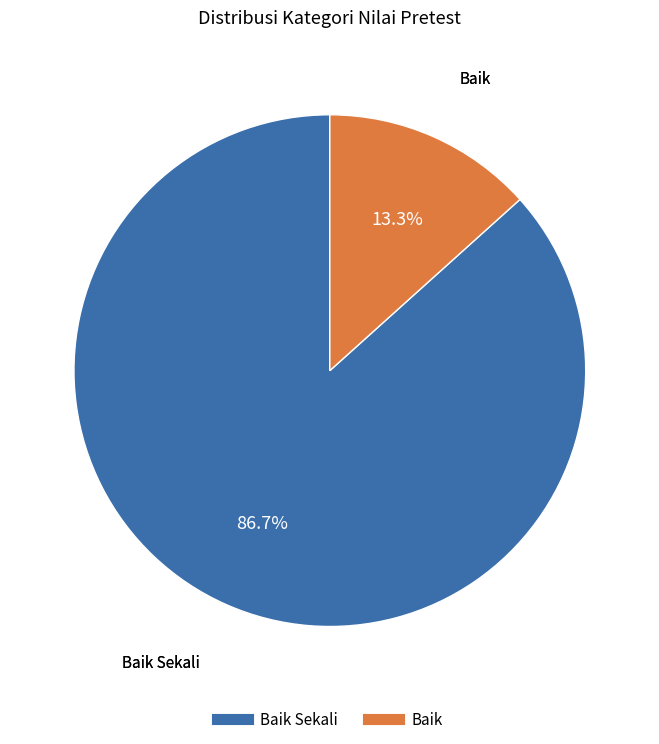

Is there any slice that represents more than half of the pie?

Yes